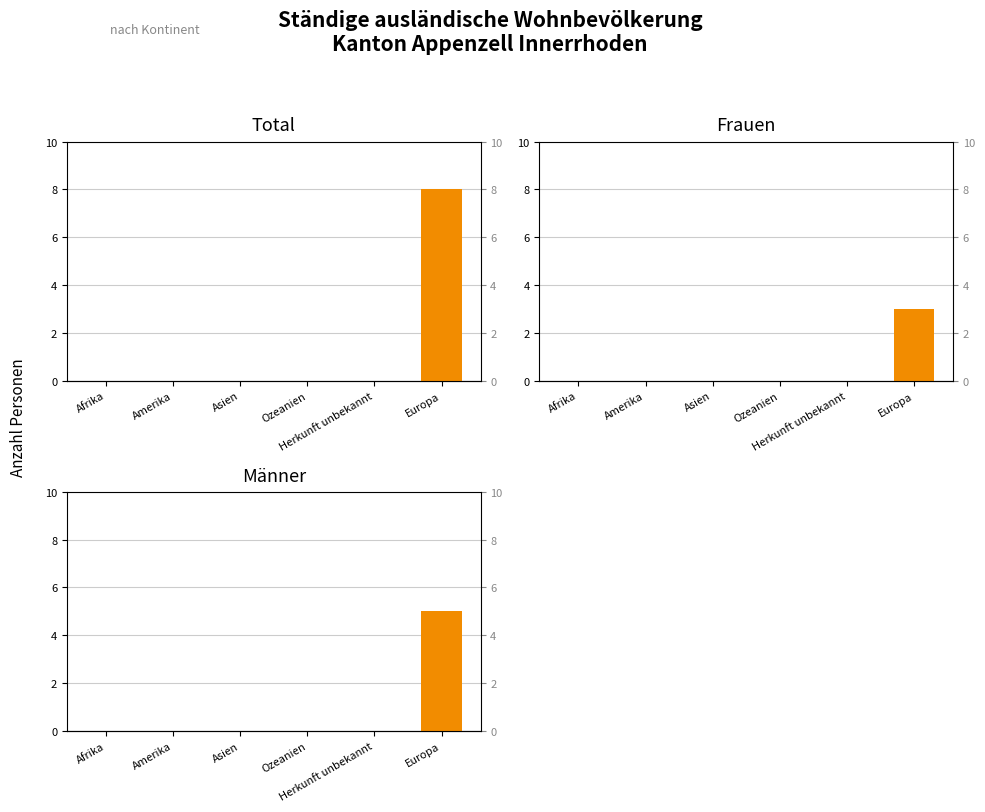

List the labels in order of Männer value, largest first.

Europa, Afrika, Amerika, Asien, Ozeanien, Herkunft unbekannt